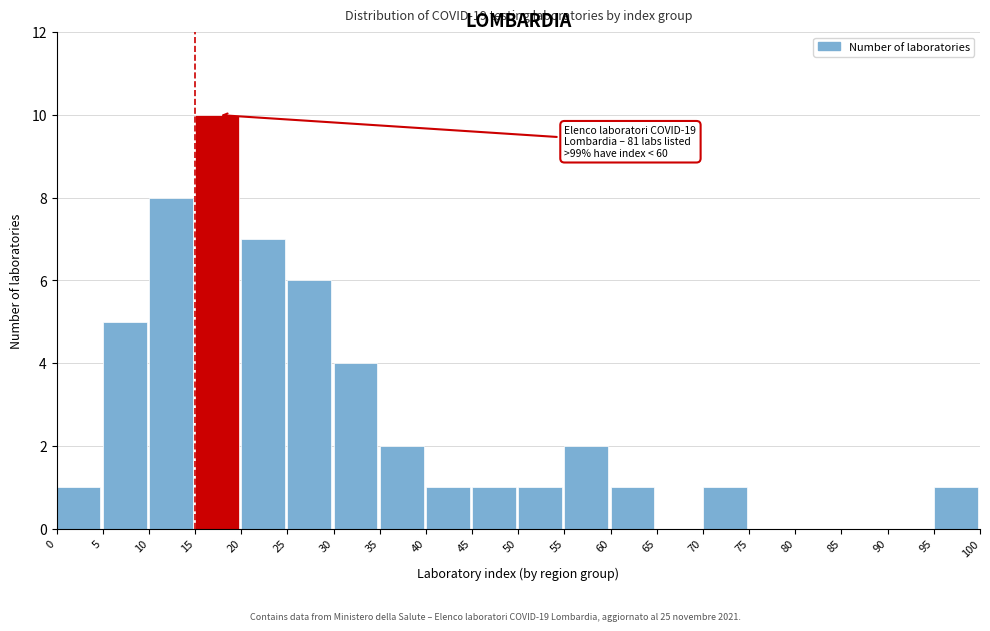

Reading right to left, what are all the values shown in this chart?

95=1	90=0	85=0	80=0	75=0	70=1	65=0	60=1	55=2	50=1	45=1	40=1	35=2	30=4	25=6	20=7	15=10	10=8	5=5	0=1